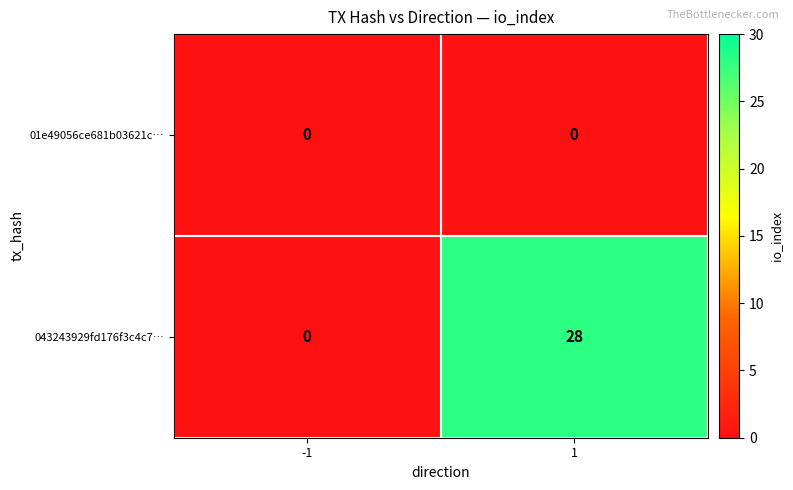

Is the value of 043243929fd176f3c4c7… at 1 greater than the value of 01e49056ce681b03621c… at -1?

Yes